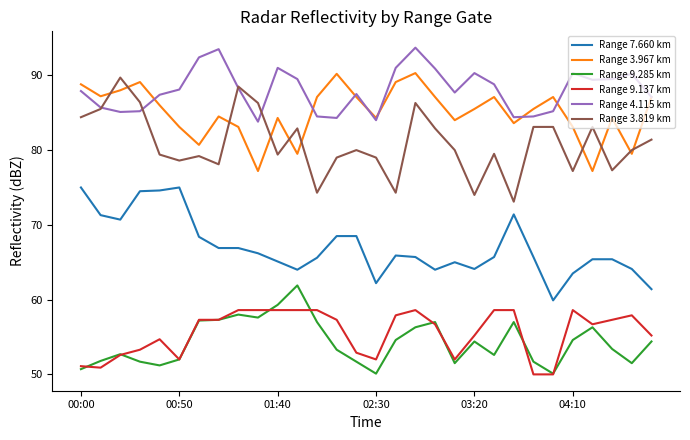

What is the maximum value shown in the chart?

93.7